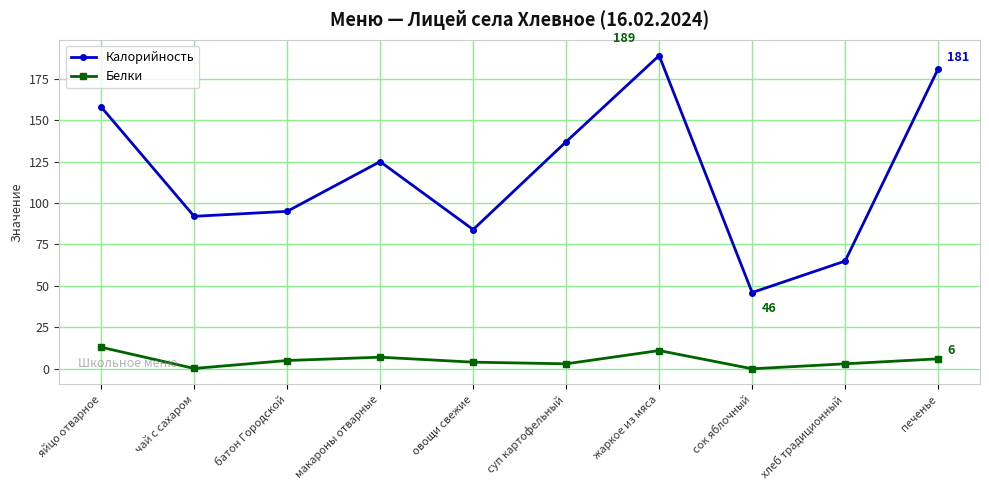

Rank the series at чай с сахаром from highest to lowest value.

Калорийность, Белки